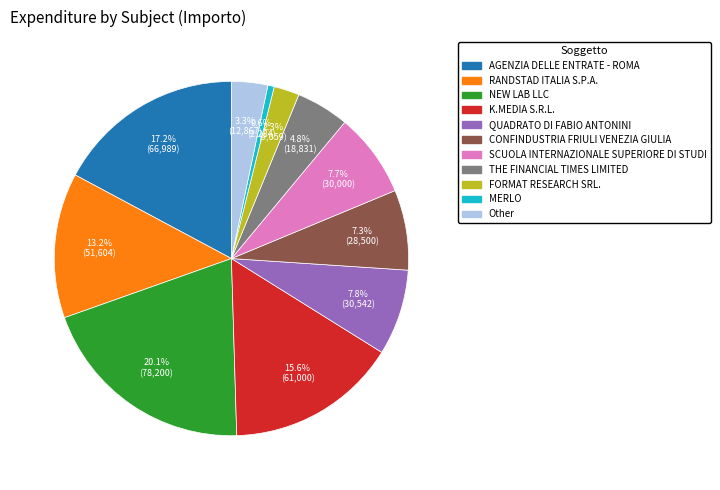

What is the ratio of the value at SCUOLA INTERNAZIONALE SUPERIORE DI STUDI to the value at NEW LAB LLC?

0.4